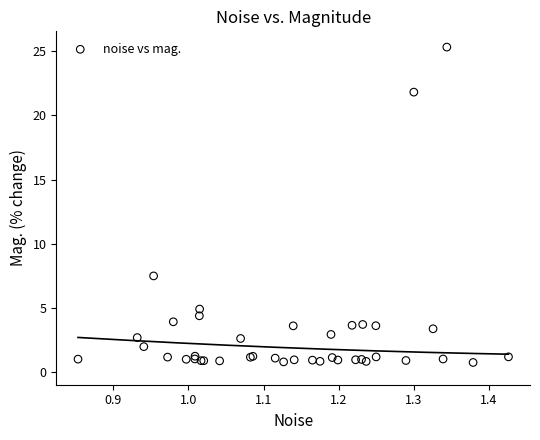

What Y value in the scatter plot is closest to 13?

7.5